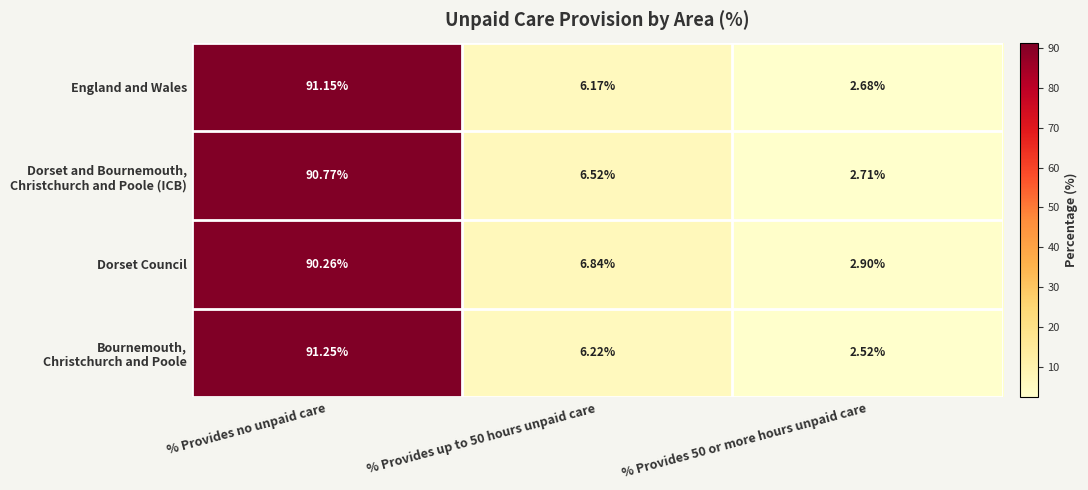

How many categories are shown in the chart?

3